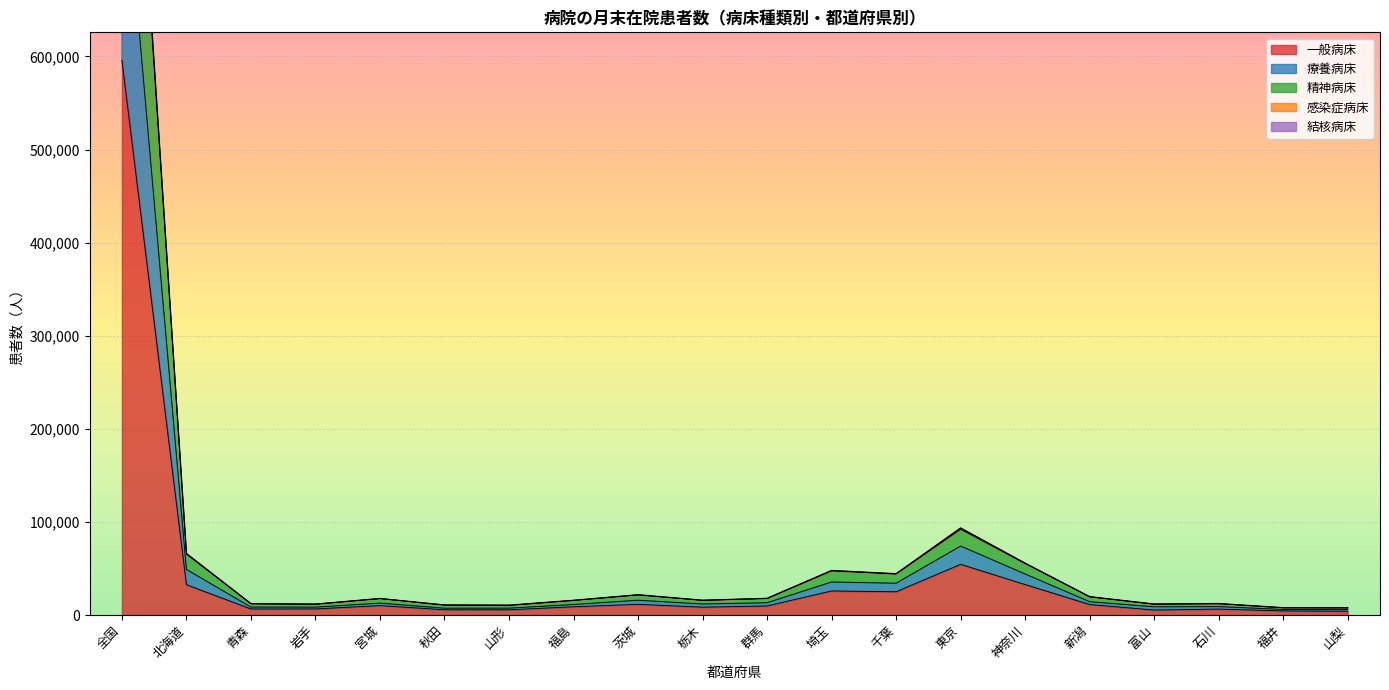

Is it true that 一般病床 equals 850568 at 全国?

False